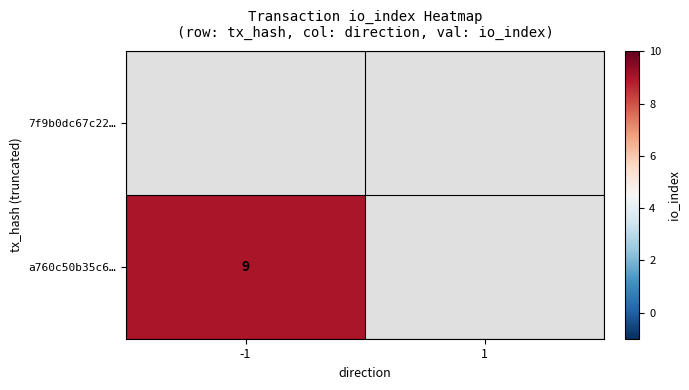

What is the approximate value of a760c50b35c6… at -1?

9.0